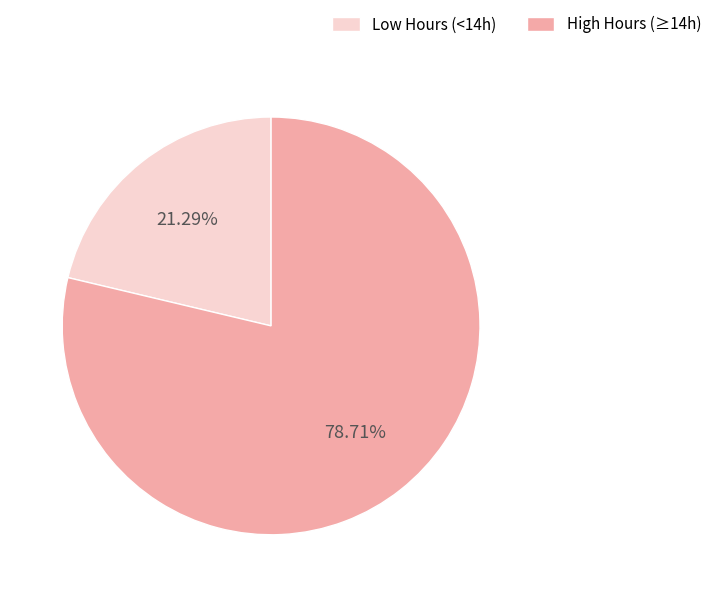

How many segments does this pie chart have?

2